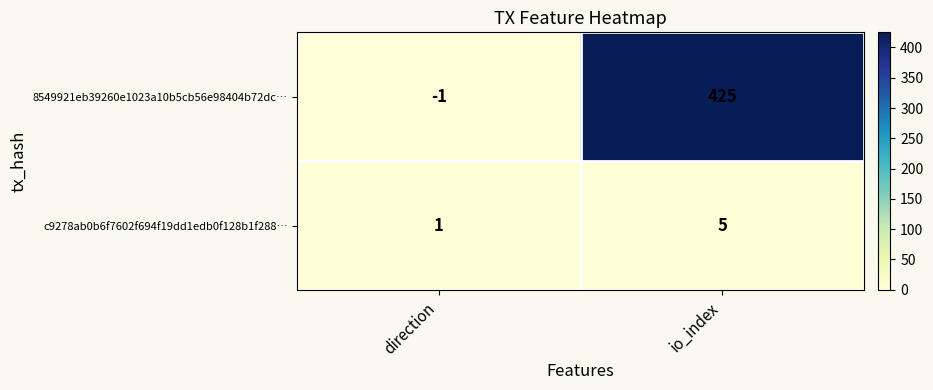

Which series has the widest spread of values?

8549921eb39260e1023a10b5cb56e98404b72dc…